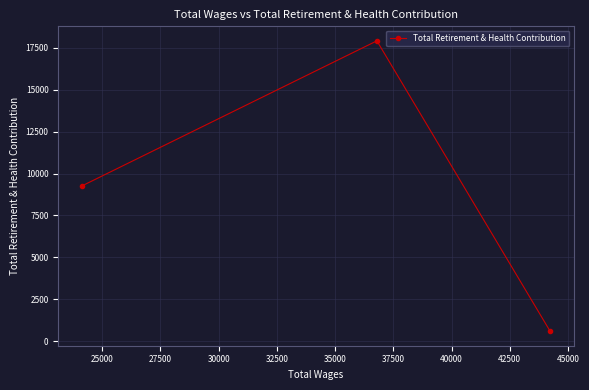

What is the smallest value displayed?

600